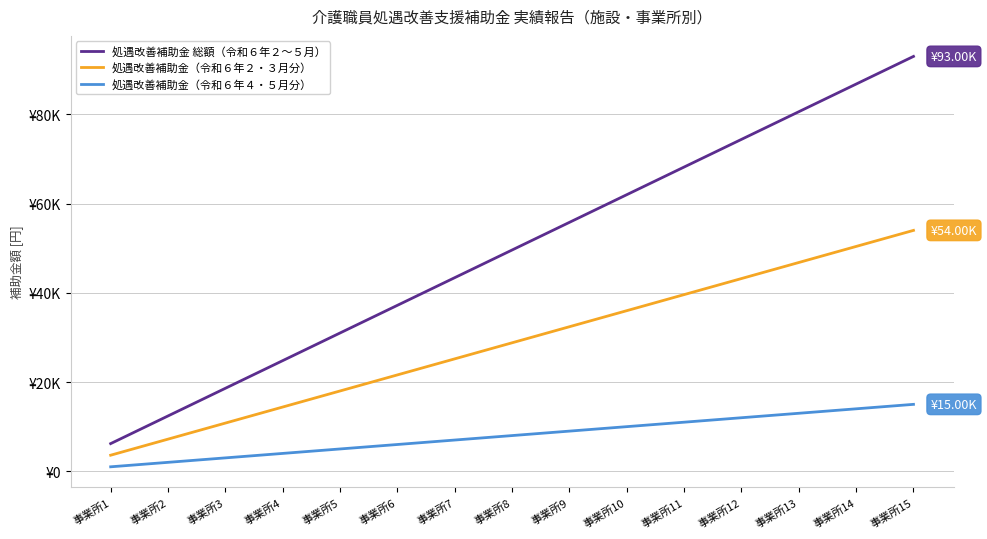

What are all the series names shown in the legend?

処遇改善補助金 総額（令和６年２～５月）, 処遇改善補助金（令和６年２・３月分）, 処遇改善補助金（令和６年４・５月分）